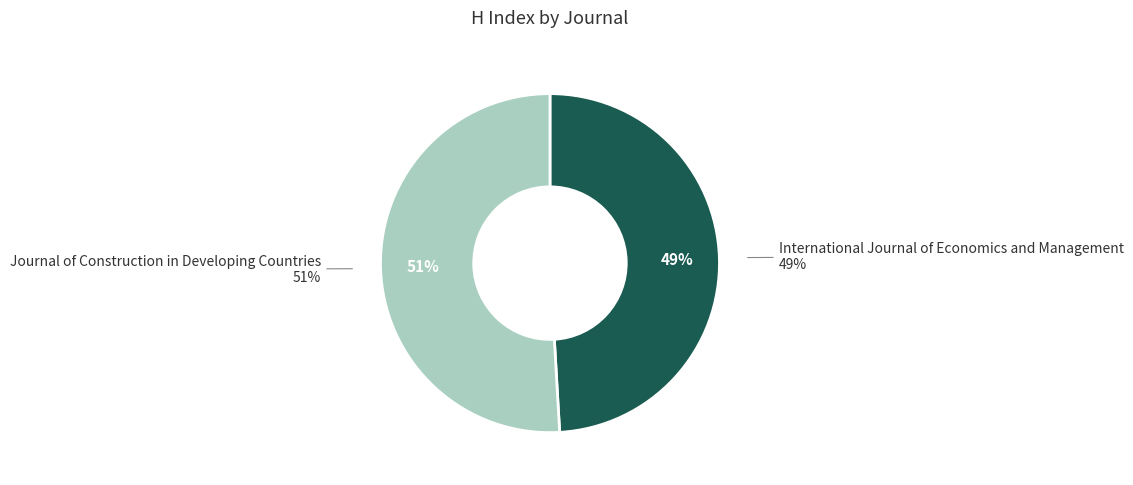

What percentage is the International Journal of Economics and Management slice, to the nearest percent?

49%